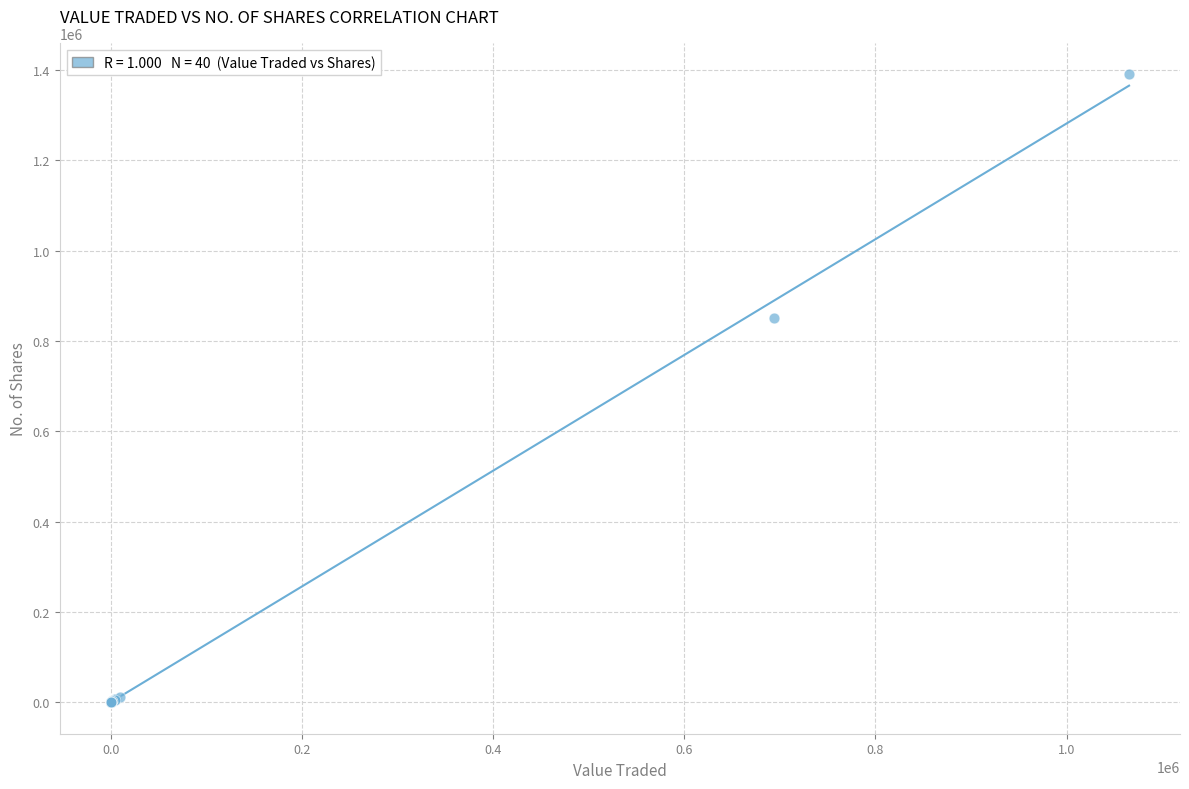

What Y value in the scatter plot is closest to 695375?

850334